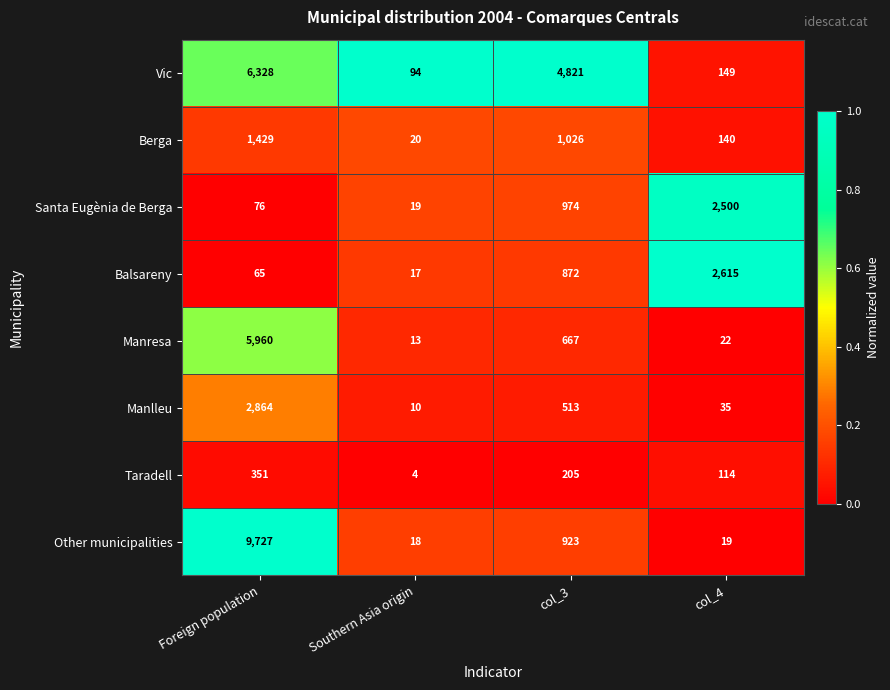

The value of Balsareny at Southern Asia origin is 17. True or false?

True